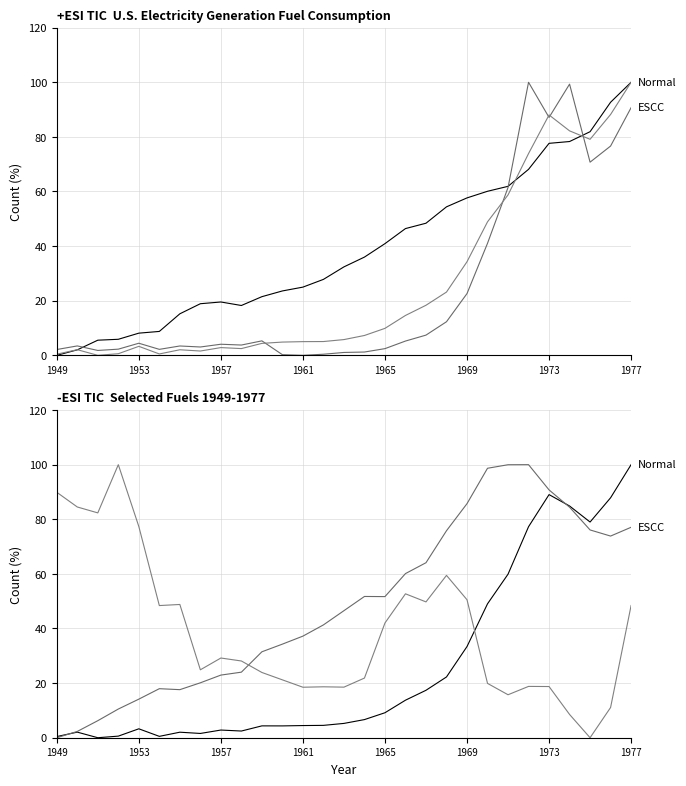

Which series has the largest total across all categories?

Natural Gas